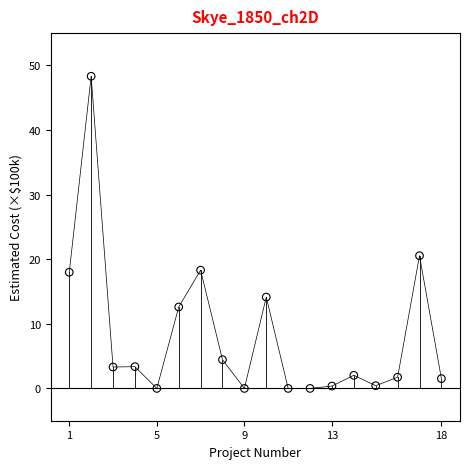

What Y value in the scatter plot is closest to 24?

20.5